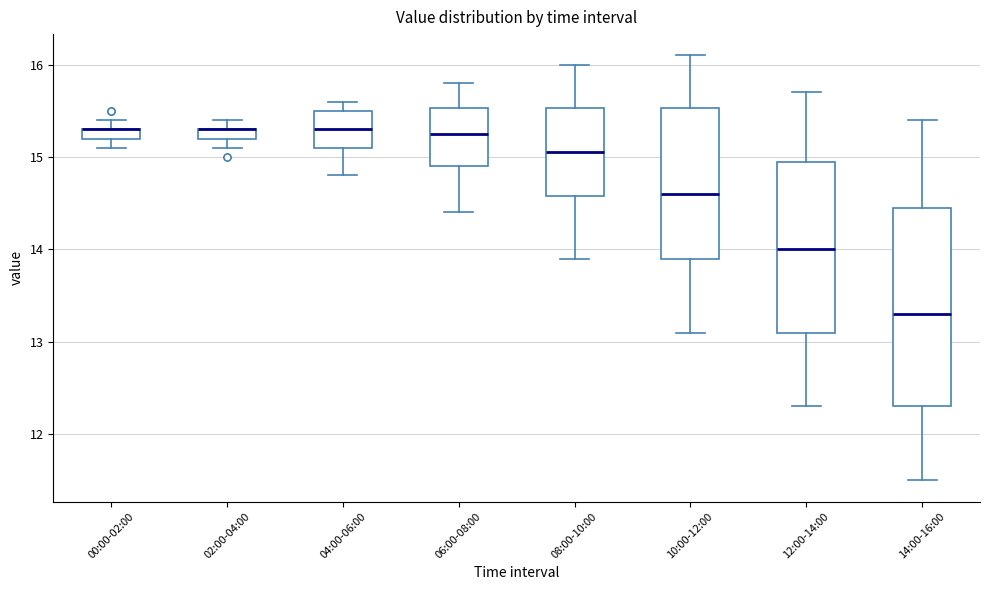

Where does the median line of the box for 04:00-06:00 sit on the y-axis? The values are not printed on the chart, so give them approximately, as read against the axis.

15.3